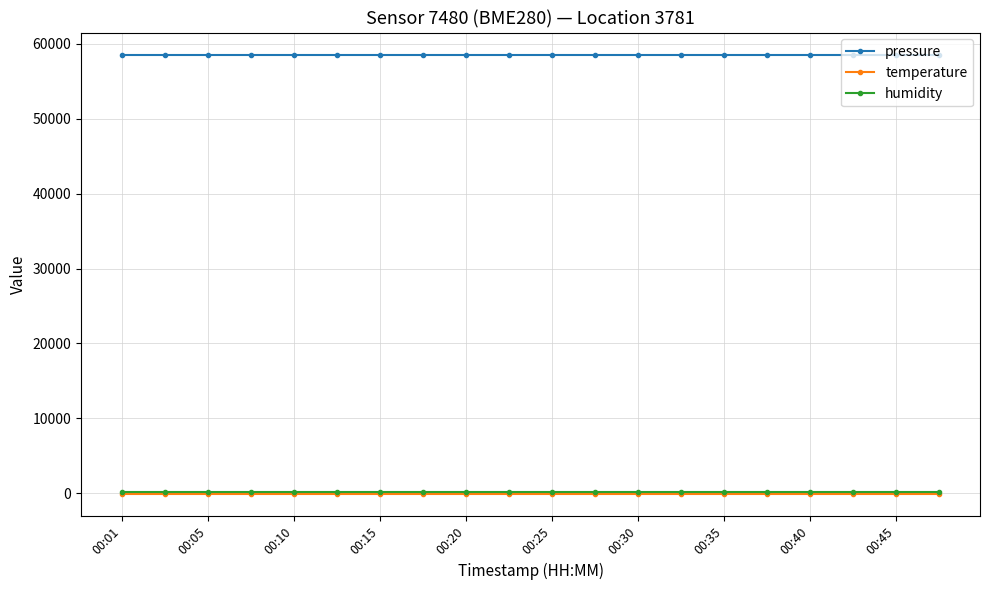

What is the greatest value displayed?

58594.7